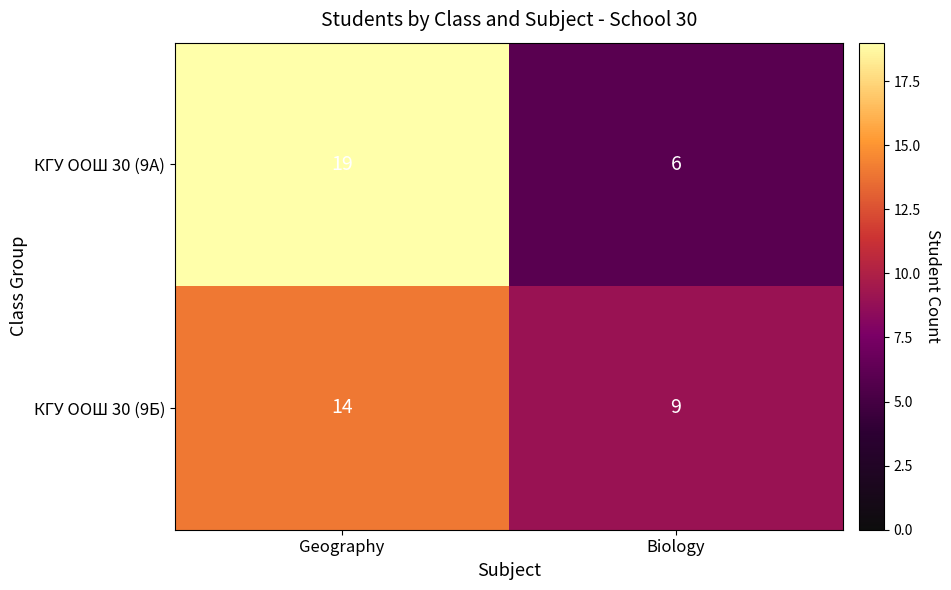

The КГУ ООШ 30 (9Б) series shows 3 at Biology. True or false?

False